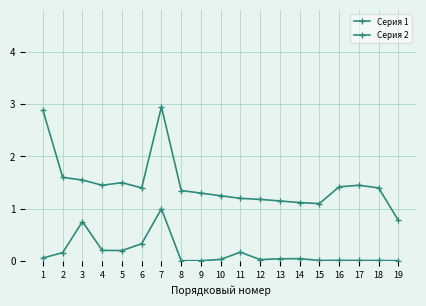

How many values in the Серия 2 series exceed 1?

18